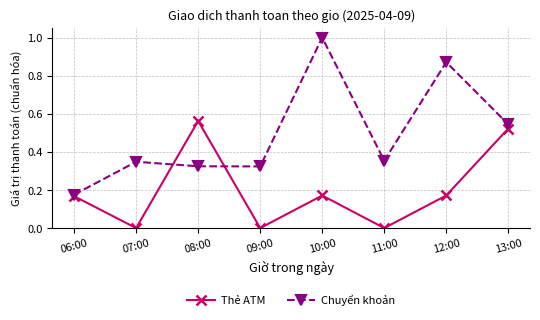

Count the Thẻ ATM values in the range 0 to 1.

8